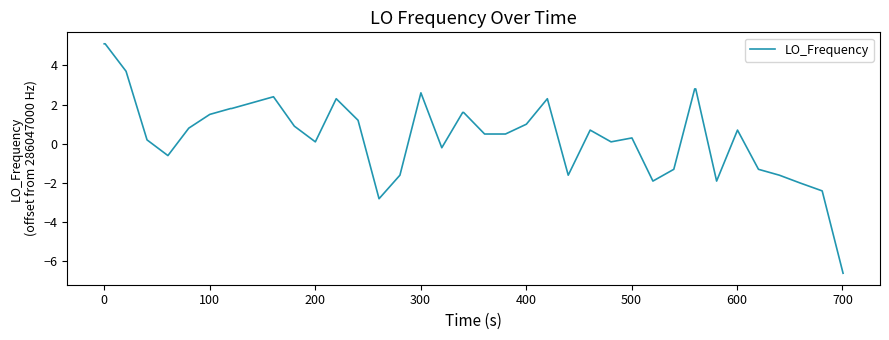

What is the difference between the maximum and minimum values?

11.7